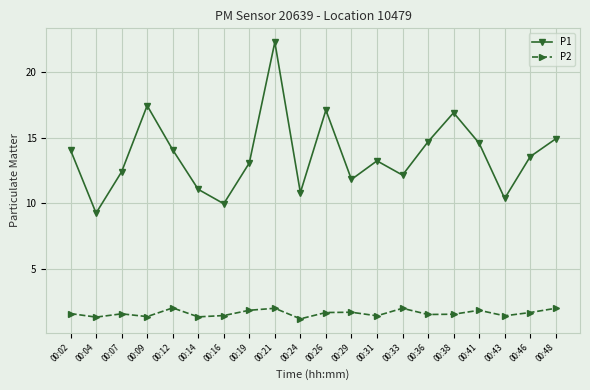

The P2 series shows 1.5 at 00:43. True or false?

True